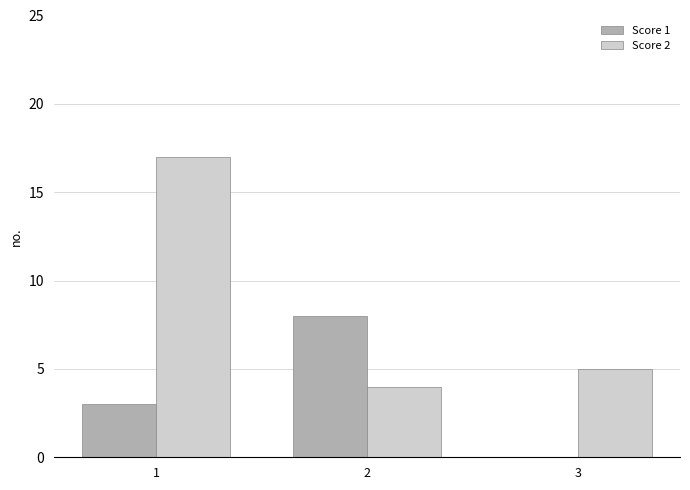

How many data points does each series have?

3